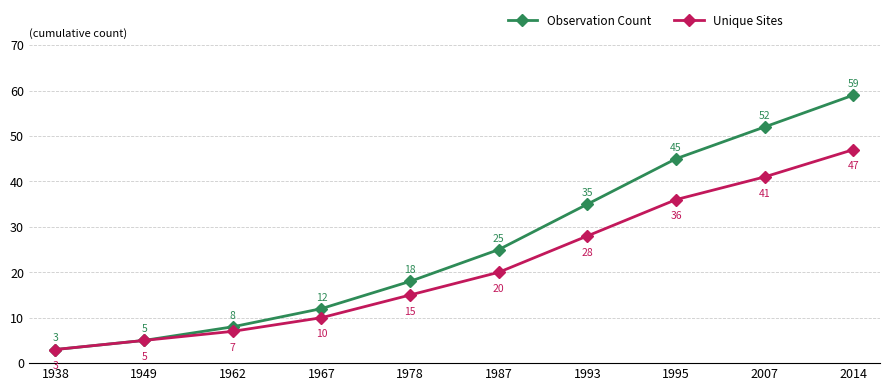

What is the difference between the Unique Sites values at 2007 and 2014?

6